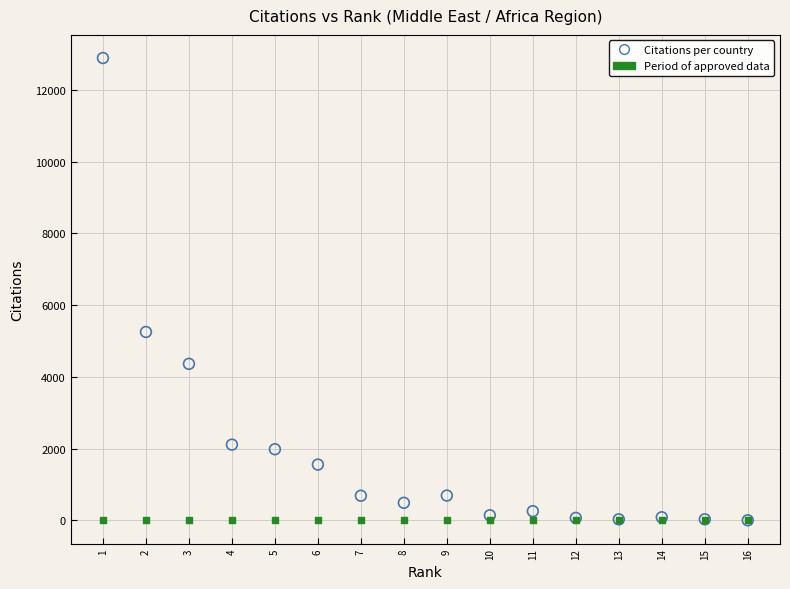

In the Citations per country series, what Y value is closest to 6444?

5252.0